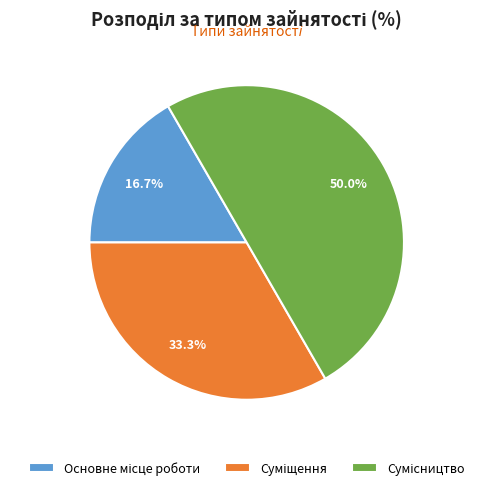

How many slices are in this pie chart?

3